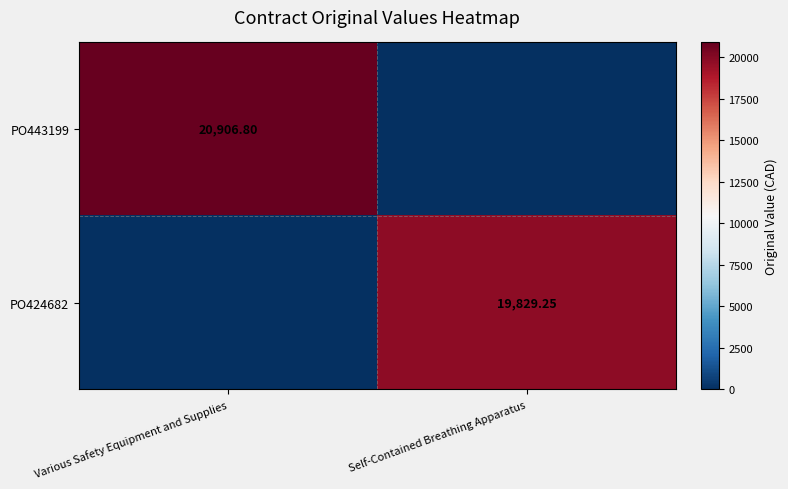

Is the value of PO443199 at Various Safety Equipment and Supplies greater than the value of PO424682 at Self-Contained Breathing Apparatus?

Yes